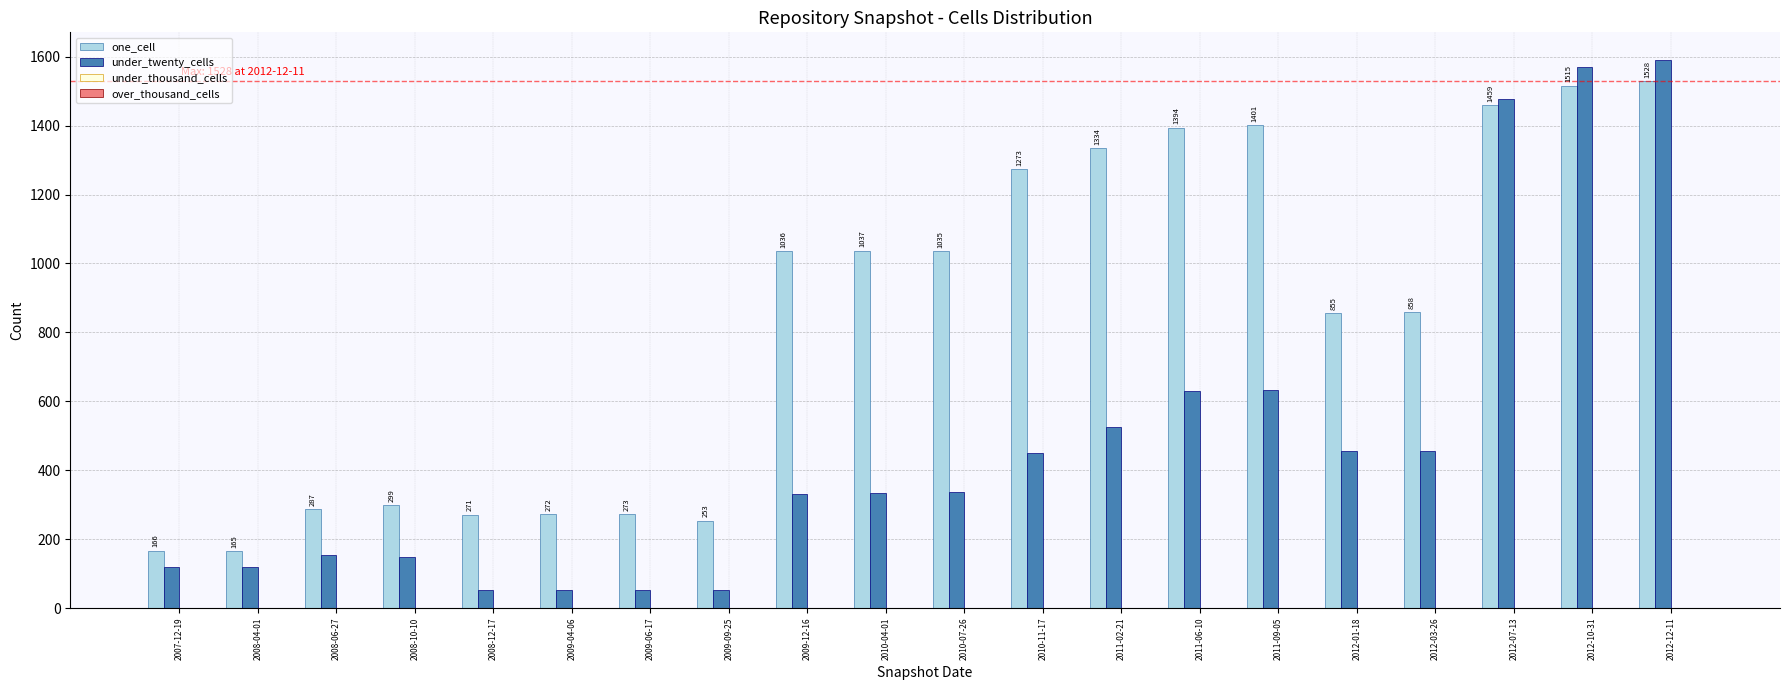

The value of one_cell at 2012-03-26 is 554. True or false?

False